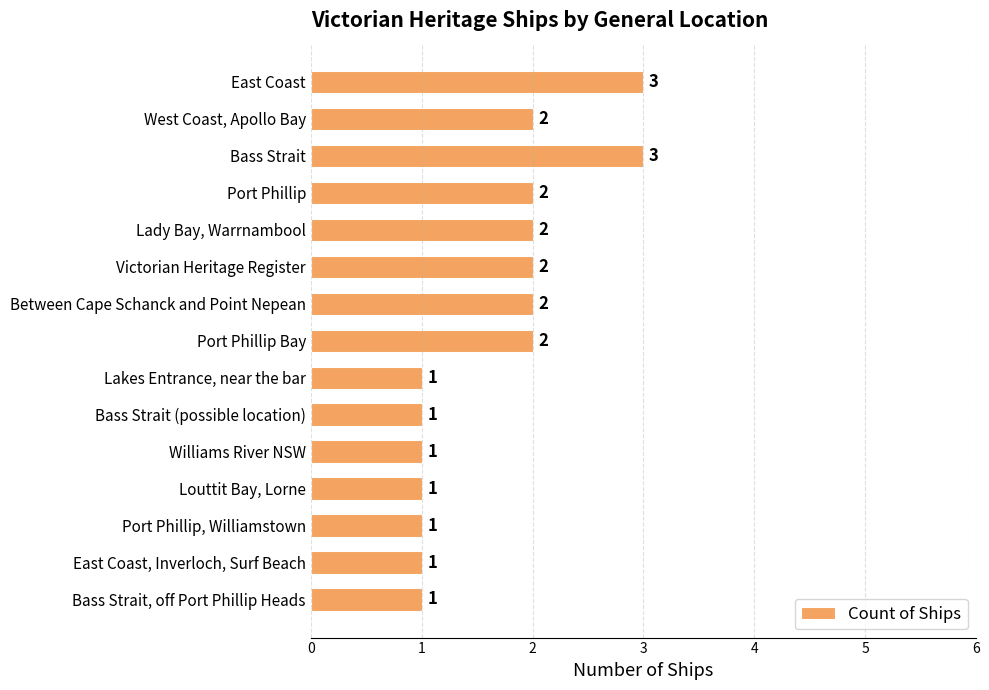

Reading top to bottom, what are all the values shown in this chart?

East Coast=3	West Coast, Apollo Bay=2	Bass Strait=3	Port Phillip=2	Lady Bay, Warrnambool=2	Victorian Heritage Register=2	Between Cape Schanck and Point Nepean=2	Port Phillip Bay=2	Lakes Entrance, near the bar=1	Bass Strait (possible location)=1	Williams River NSW=1	Louttit Bay, Lorne=1	Port Phillip, Williamstown=1	East Coast, Inverloch, Surf Beach=1	Bass Strait, off Port Phillip Heads=1